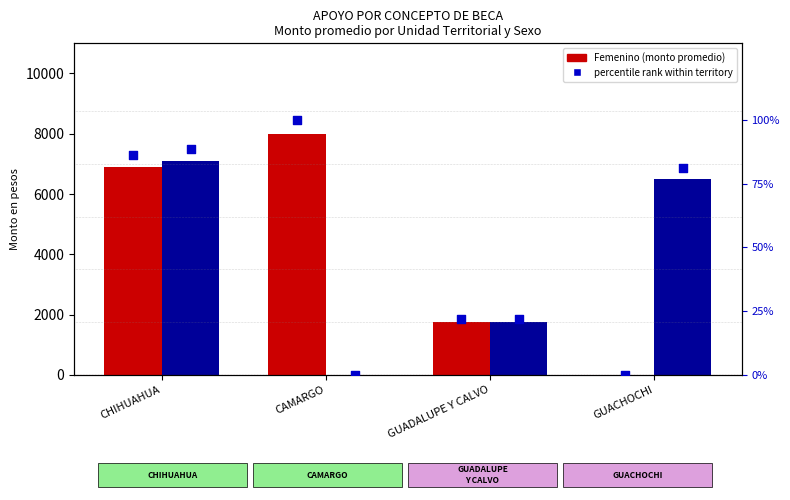

Which series contains the highest Y value?

Femenino